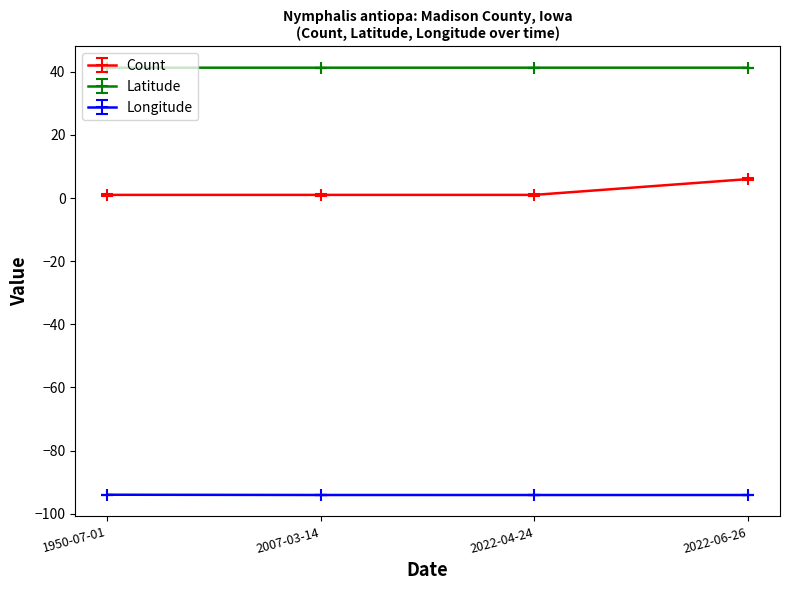

What is the maximum value for Longitude?

-94.0